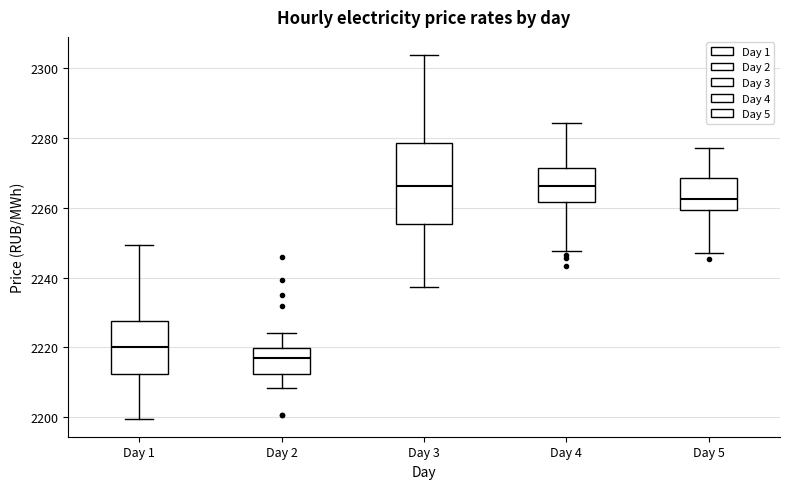

Reading left to right, transcribe this box plot: for each box, give where its median line is, the range the box spans, and where its two whiskers end, as read against the y-axis. The values are not printed on the chart, so give them approximately, as read against the axis.

Day 1: median 2220, box 2212 to 2228, whiskers 2200 to 2250
Day 2: median 2218, box 2212 to 2220, whiskers 2208 to 2224
Day 3: median 2266, box 2256 to 2278, whiskers 2238 to 2304
Day 4: median 2266, box 2262 to 2272, whiskers 2248 to 2284
Day 5: median 2262, box 2260 to 2268, whiskers 2246 to 2276